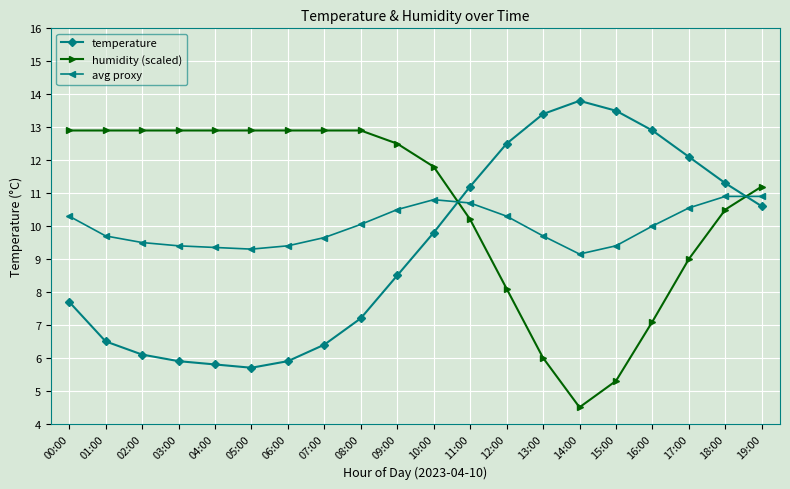

How many lines are shown in the chart?

3